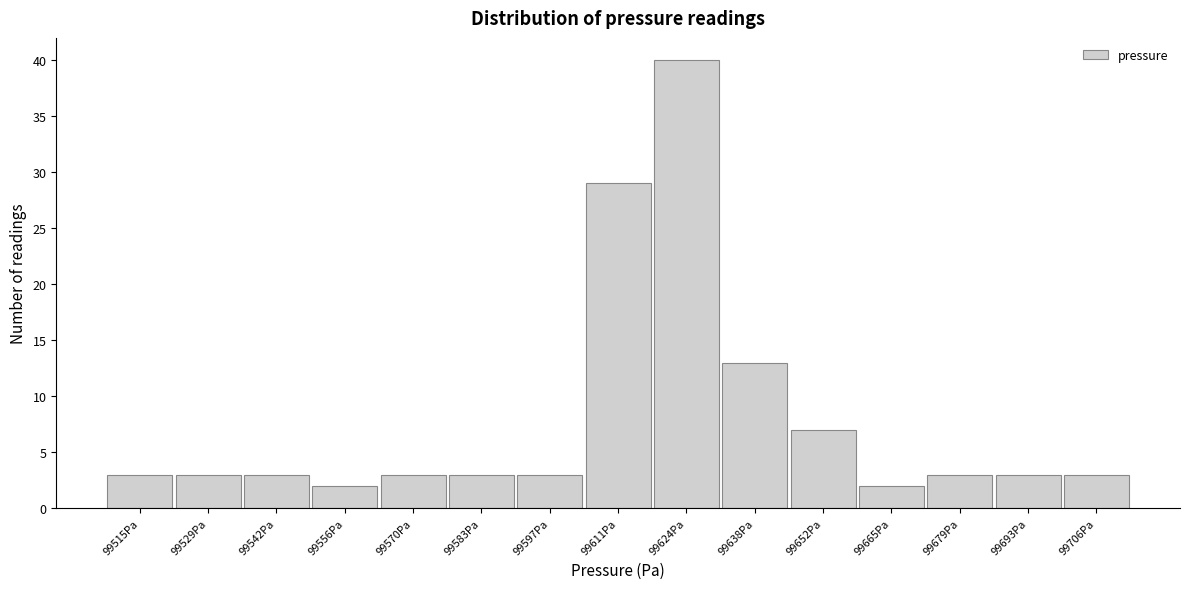

Reading left to right, what are all the values shown in this chart?

99515Pa=3	99529Pa=3	99542Pa=3	99556Pa=2	99570Pa=3	99583Pa=3	99597Pa=3	99611Pa=29	99624Pa=40	99638Pa=13	99652Pa=7	99665Pa=2	99679Pa=3	99693Pa=3	99706Pa=3